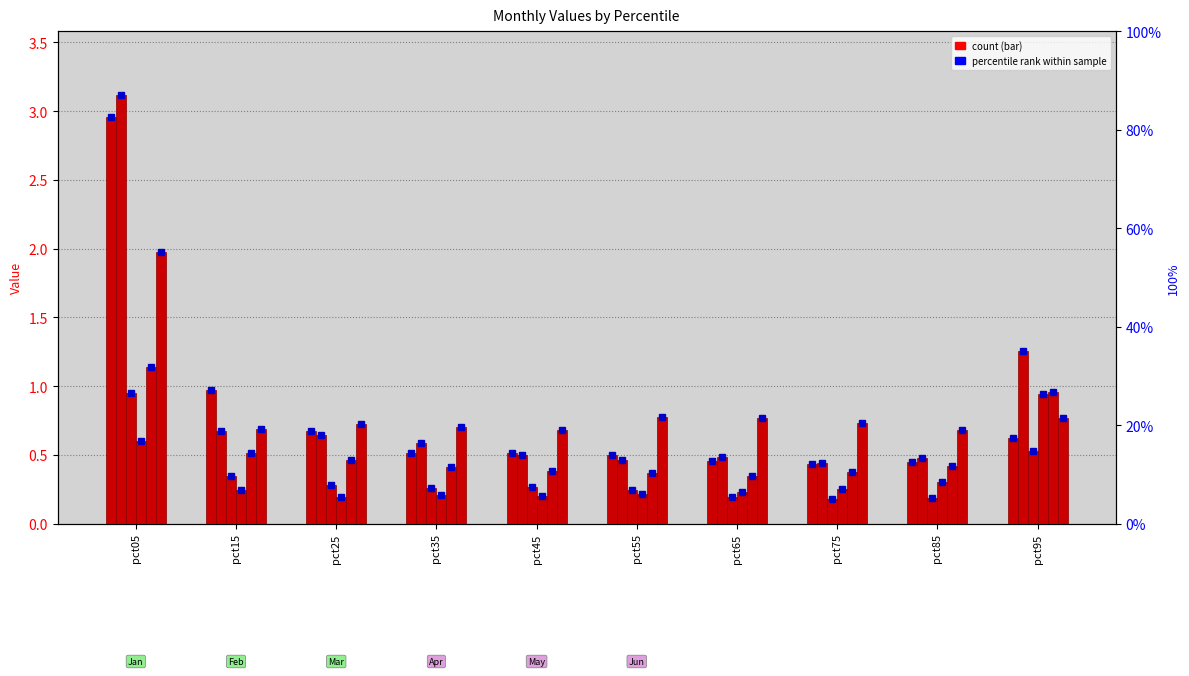

Rank the series at pct35 from lowest to highest value.

Apr, Mar, May, Jan, Feb, Jun